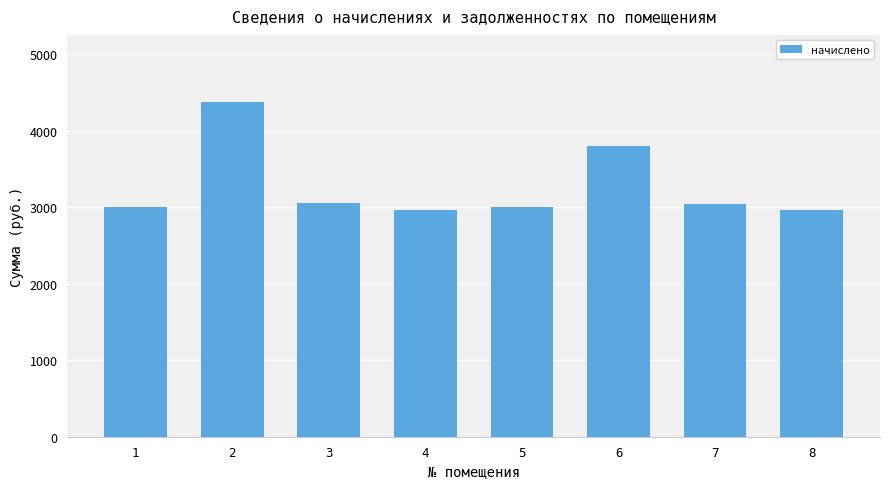

True or false: the data shows 4377.6 at 2.

True